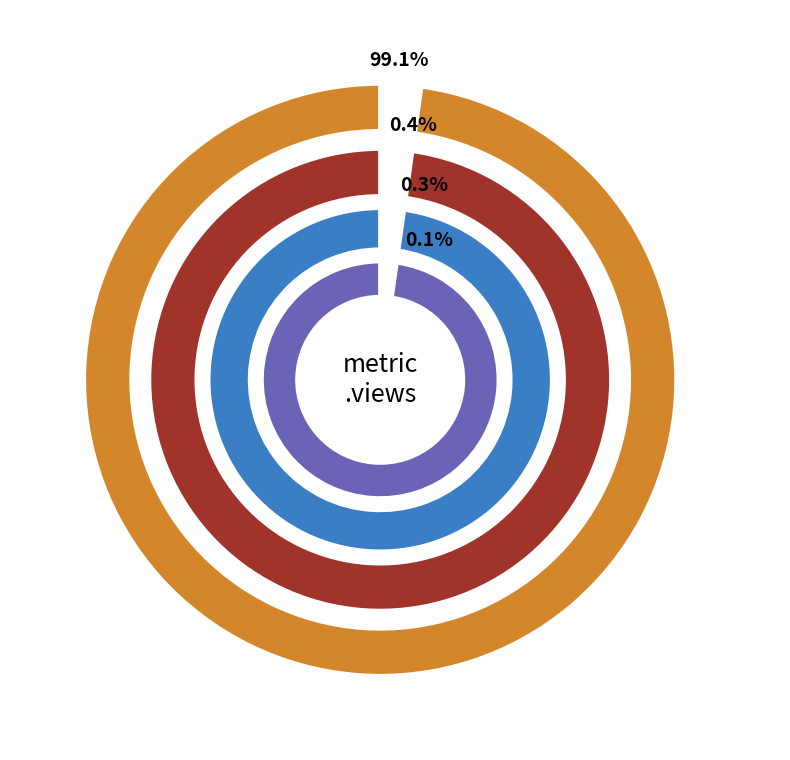

Is it true that Bacias Hidrograficas is 99% of the pie?

True